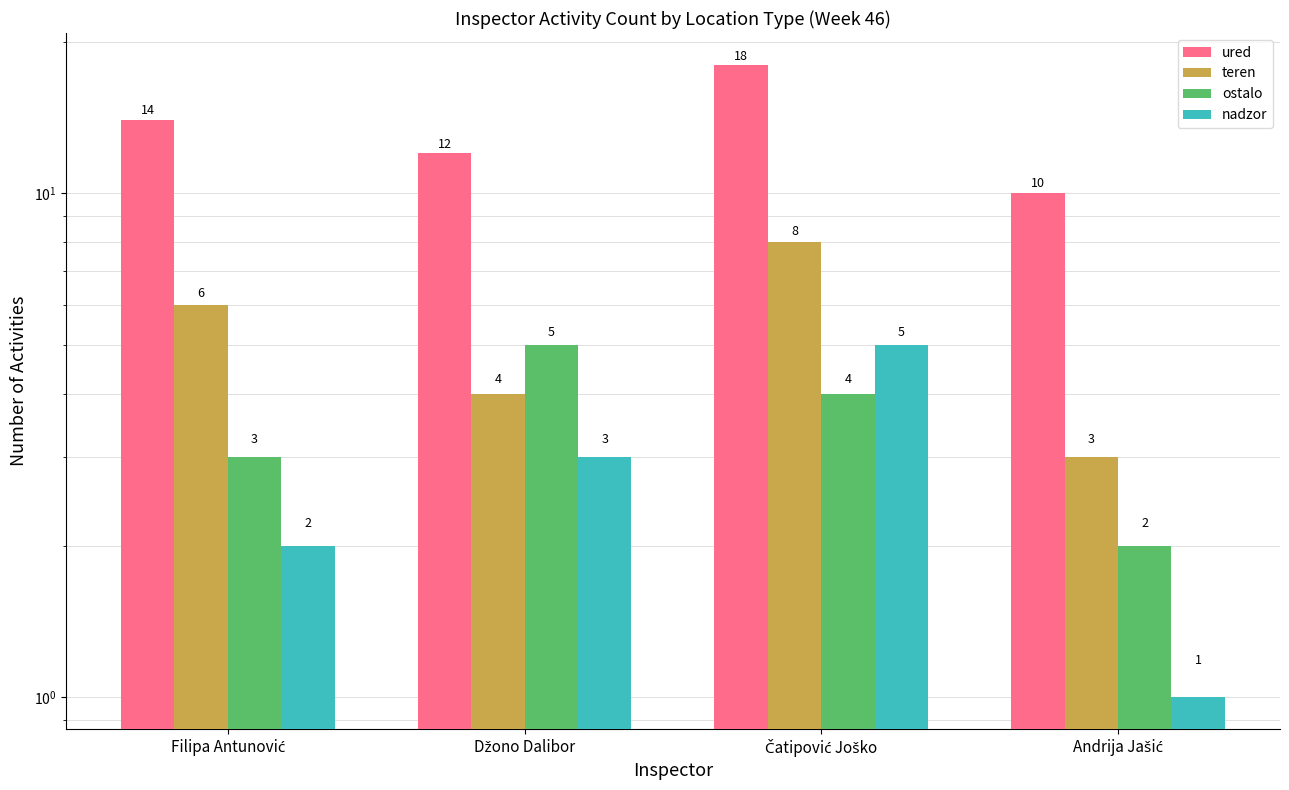

Does the chart contain any negative values?

No